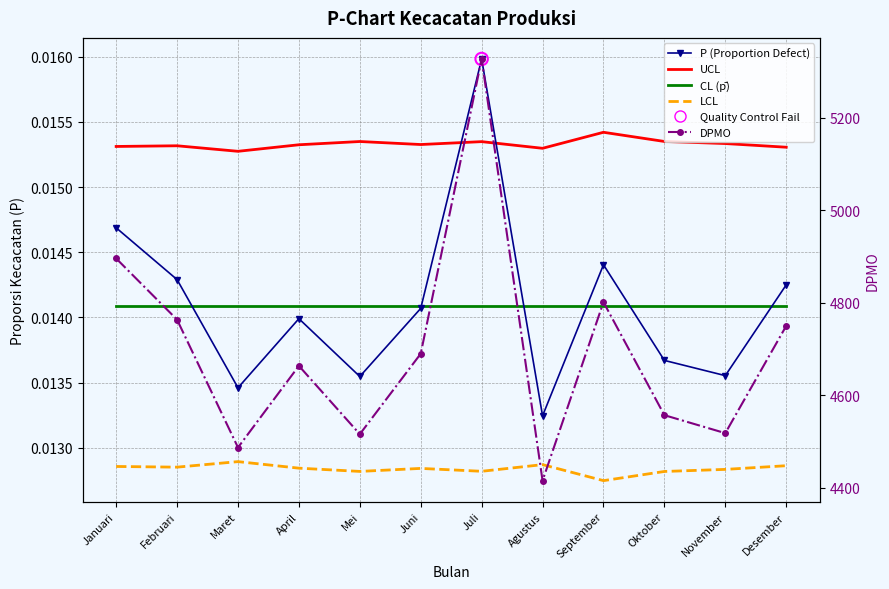

At how many categories does at least one series exceed 1401?

12